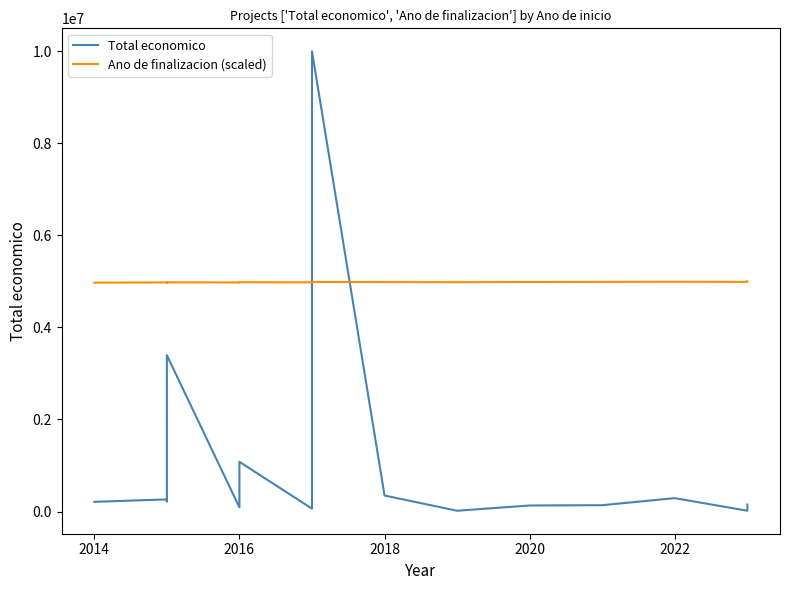

After their last crossing, which series has the higher values: Total economico or Ano de finalizacion (scaled)?

Ano de finalizacion (scaled)